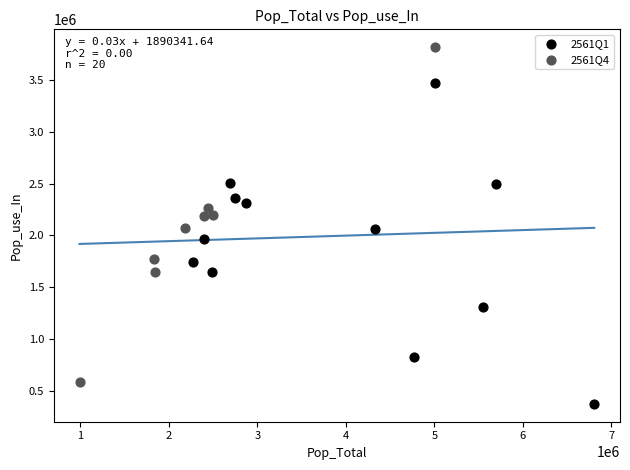

Which series contains the lowest Y value?

2561Q1